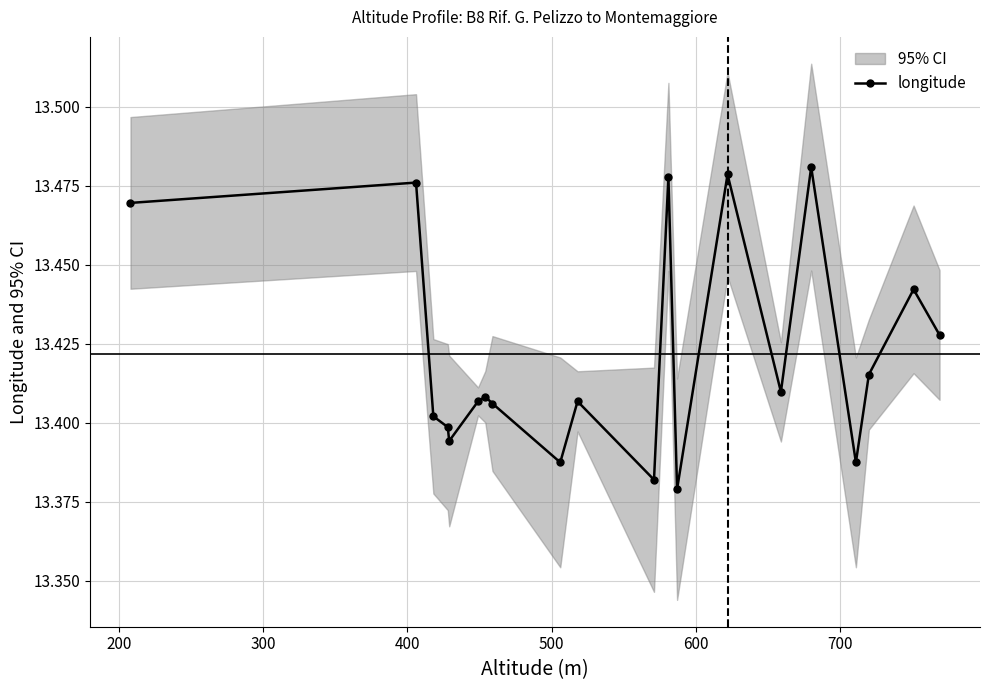

Count the longitude values in the range 13 to 14.

20